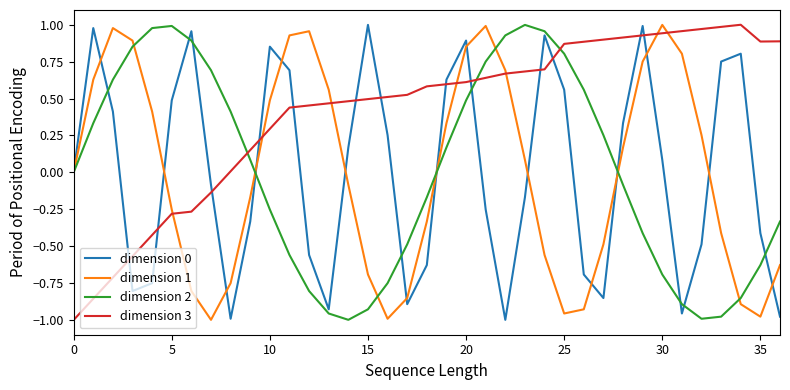

Does the chart display data point markers on the line(s)?

No